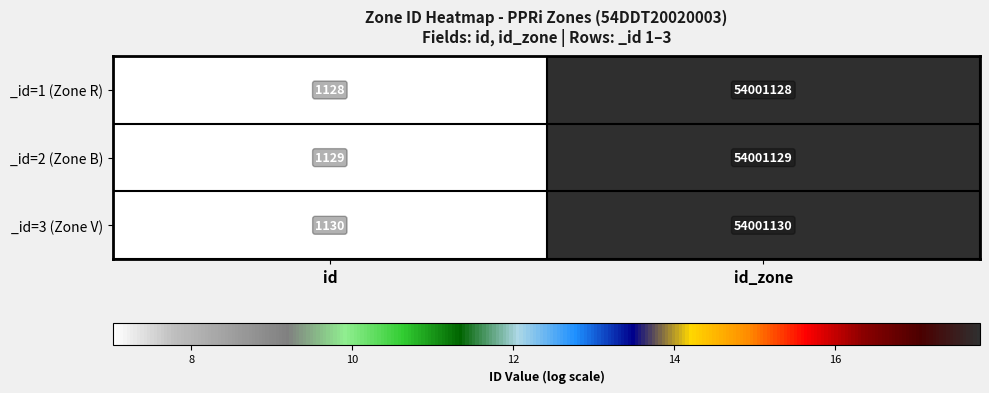

Read the _id=1 (Zone R) value at id, to the nearest 100.

1100